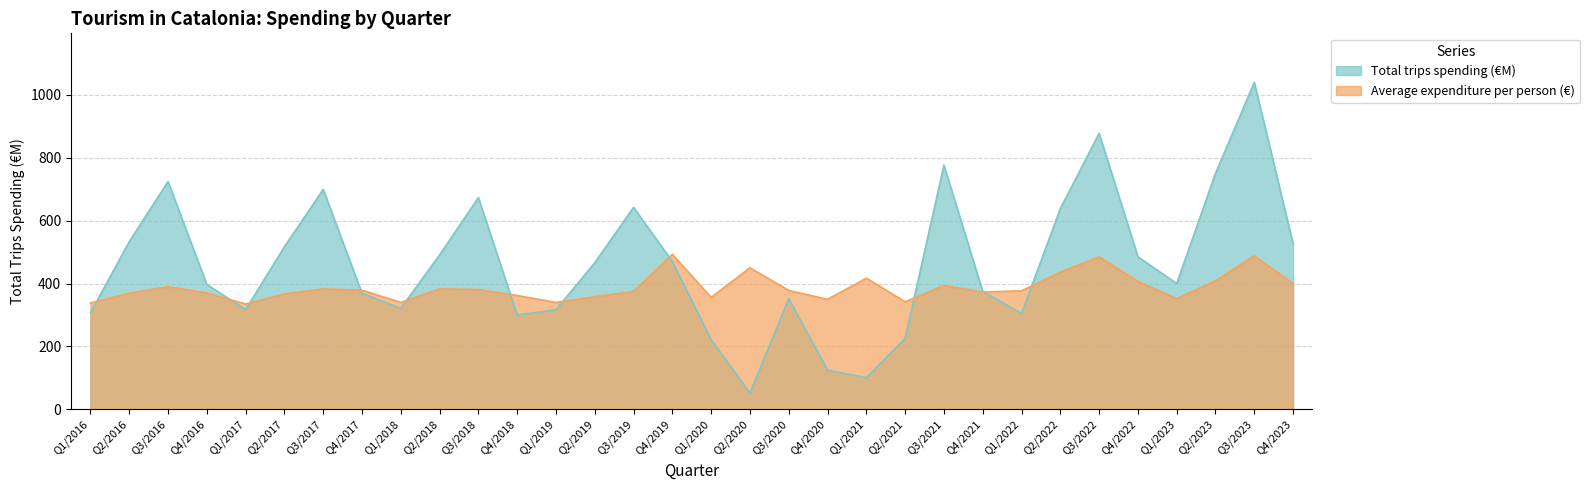

How many values in the Average expenditure per person (€) series exceed 378?

15